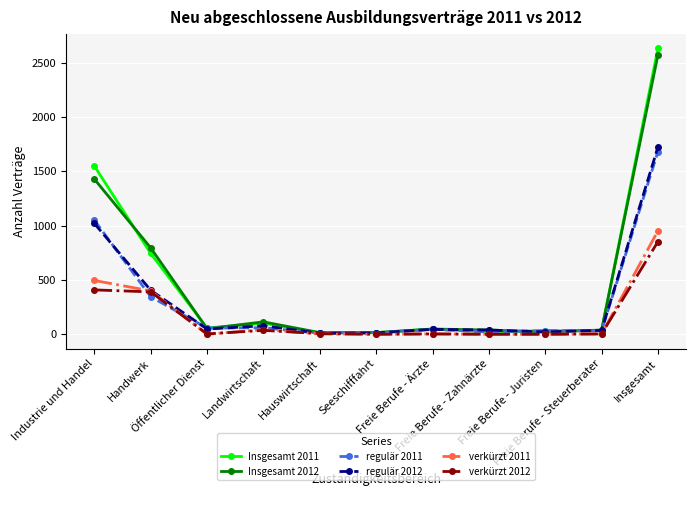

What is the maximum value shown in the chart?

2631